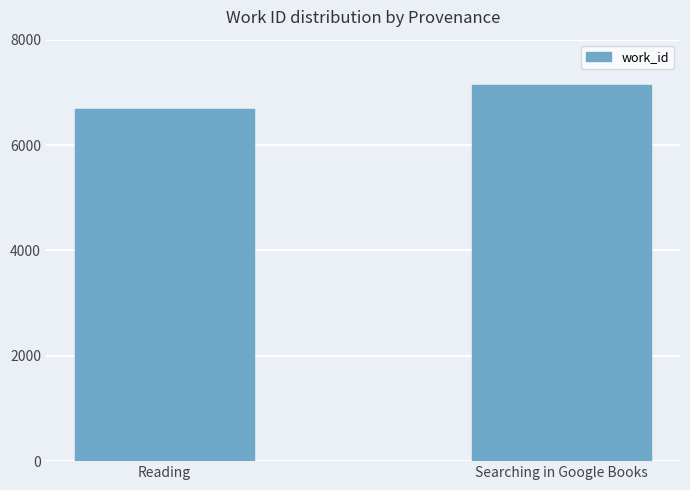

Which has a higher value, Reading or Searching in Google Books?

Searching in Google Books